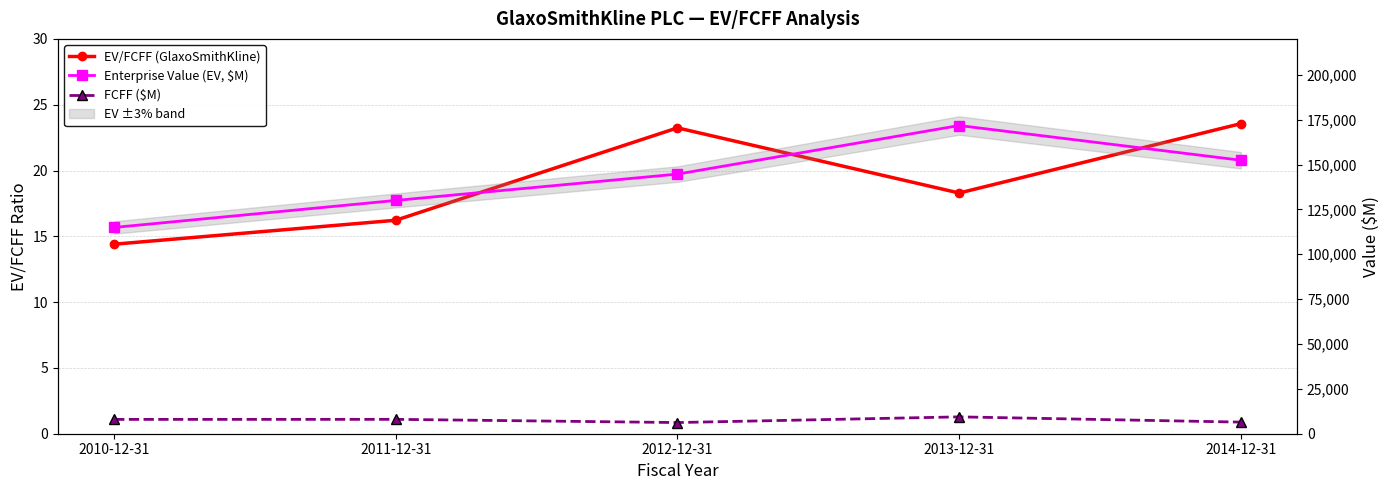

Reading left to right, what are all the values shown in this chart?

EV/FCFF (GlaxoSmithKline): 14.4	16.2	23.2	18.3	23.6
Enterprise Value (EV, $M): 114932.0	129989.0	144664.0	171728.0	152392.0
FCFF ($M): 7980.0	8013.0	6226.0	9389.0	6467.0